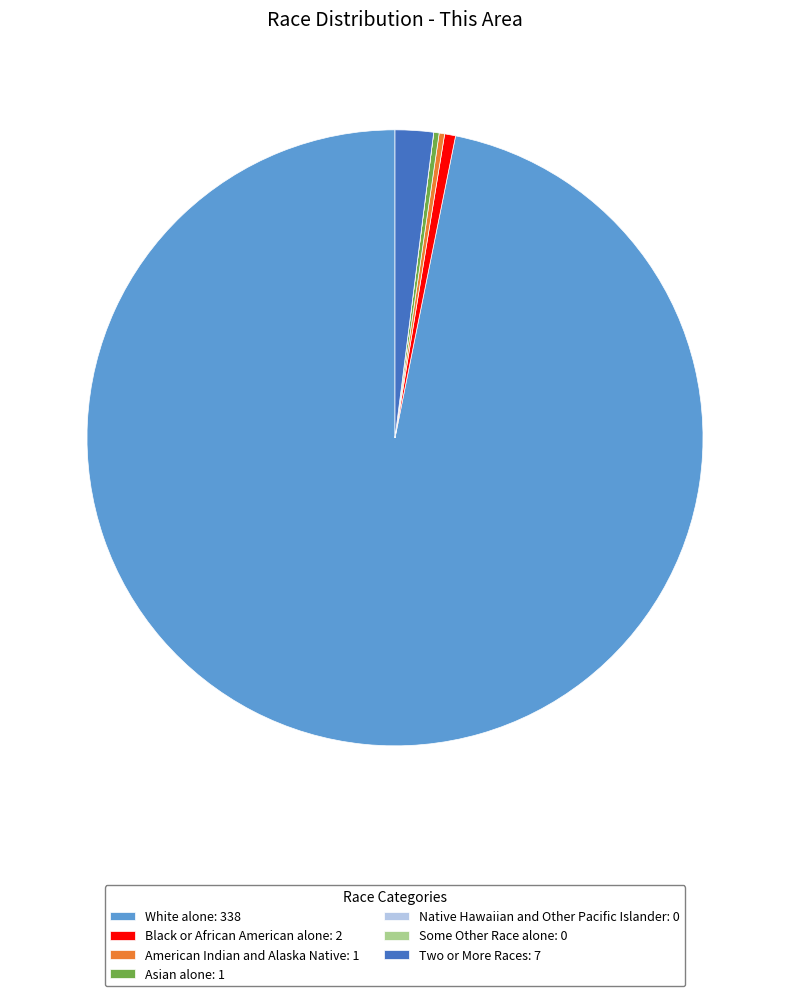

True or false: White alone: 338 accounts for 97% of the total.

True